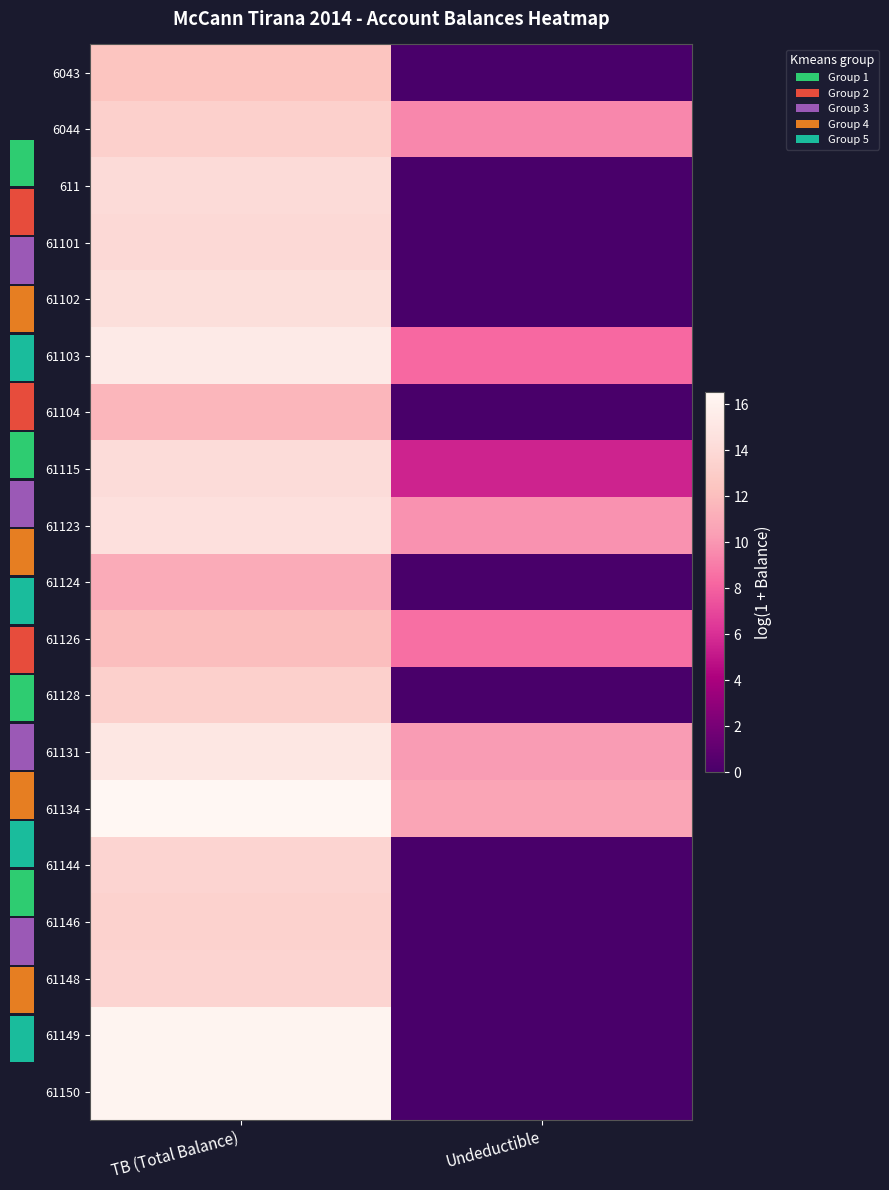

Rank the series at TB (Total Balance) from highest to lowest value.

61134, 61149, 61150, 61103, 61131, 61123, 61102, 61115, 611, 61101, 61144, 61148, 61146, 6044, 61128, 6043, 61126, 61104, 61124